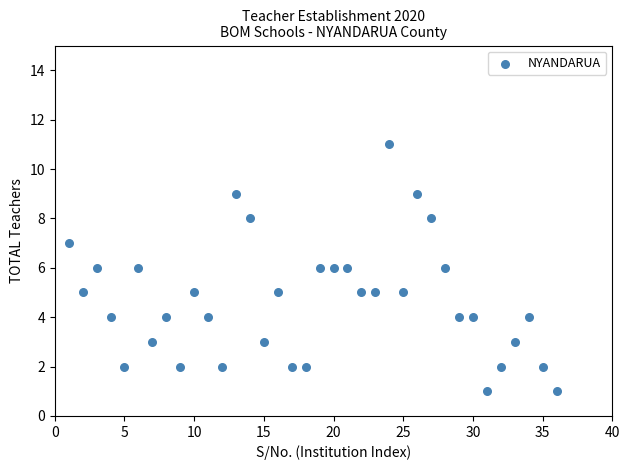

What is the range of X values (max minus min)?

35